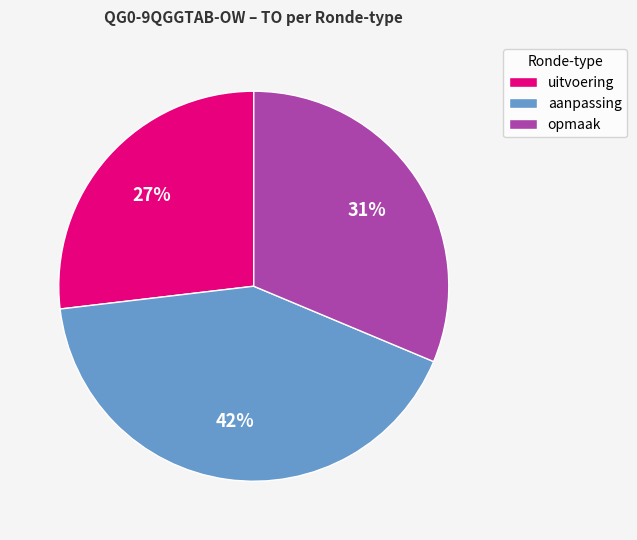

Do opmaak and aanpassing together represent more than half of the pie?

Yes